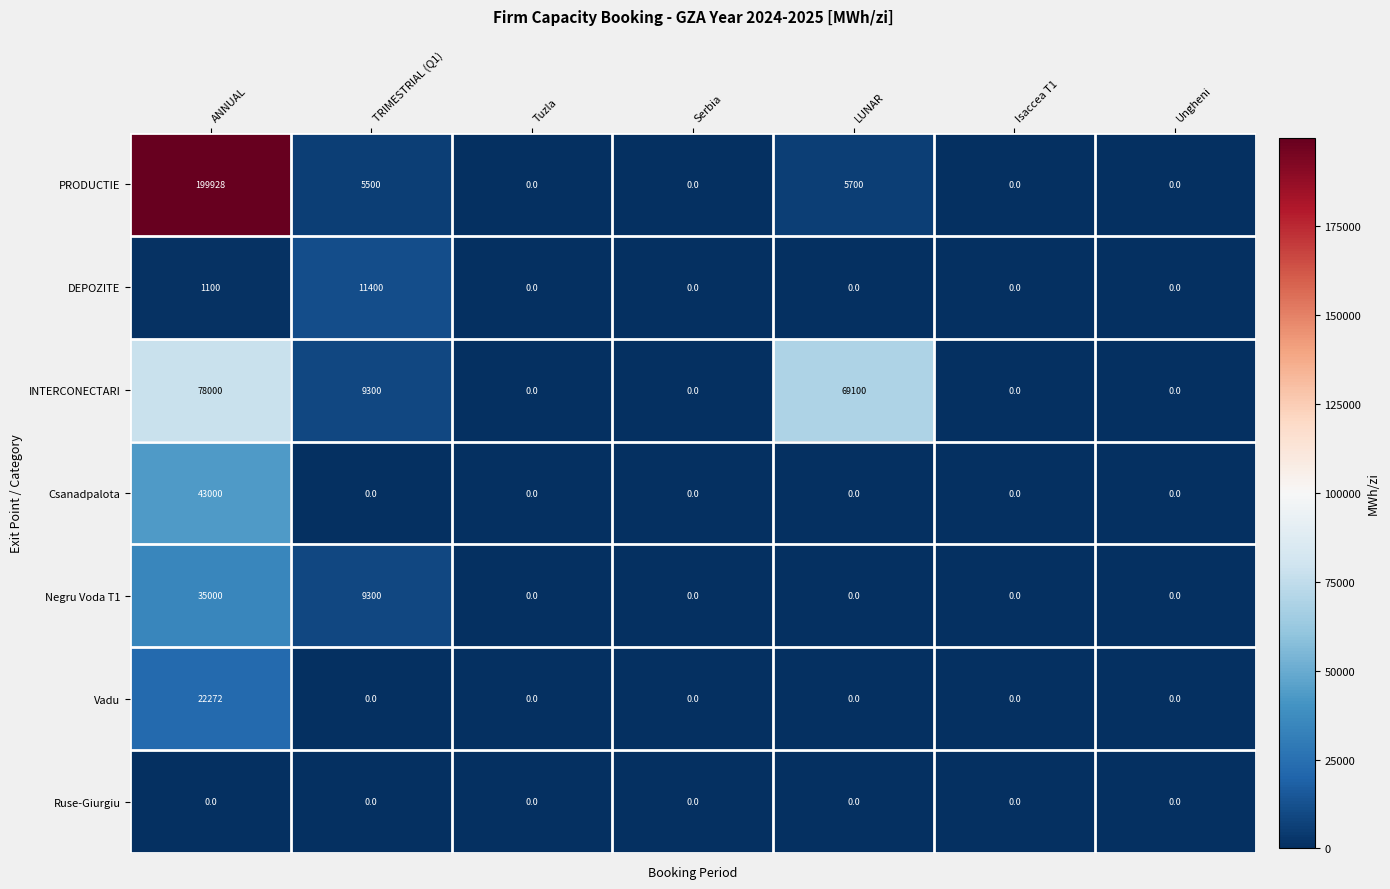

Which series has the widest spread of values?

PRODUCTIE